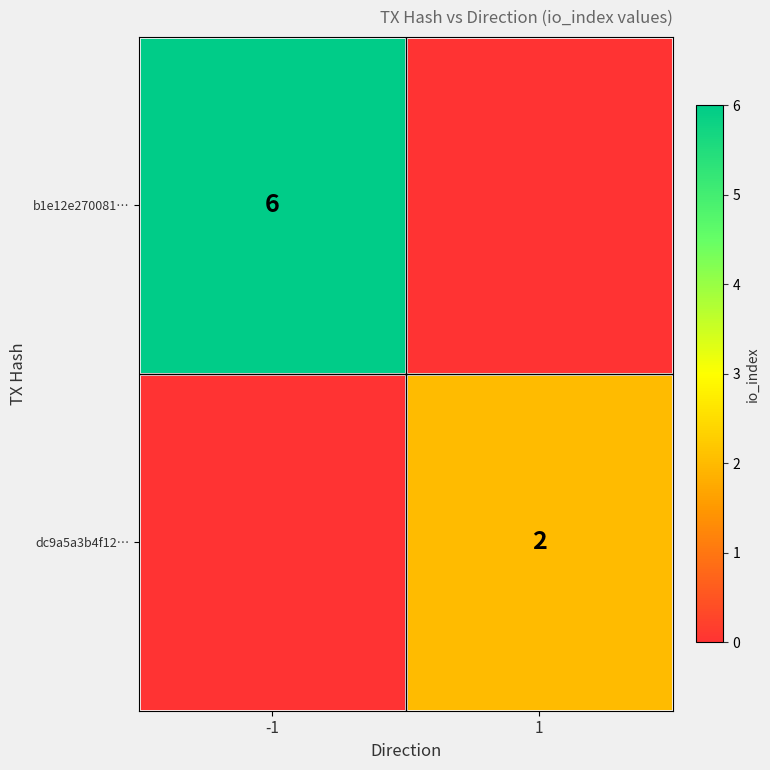

Is it true that b1e12e270081… equals 2 at -1?

False